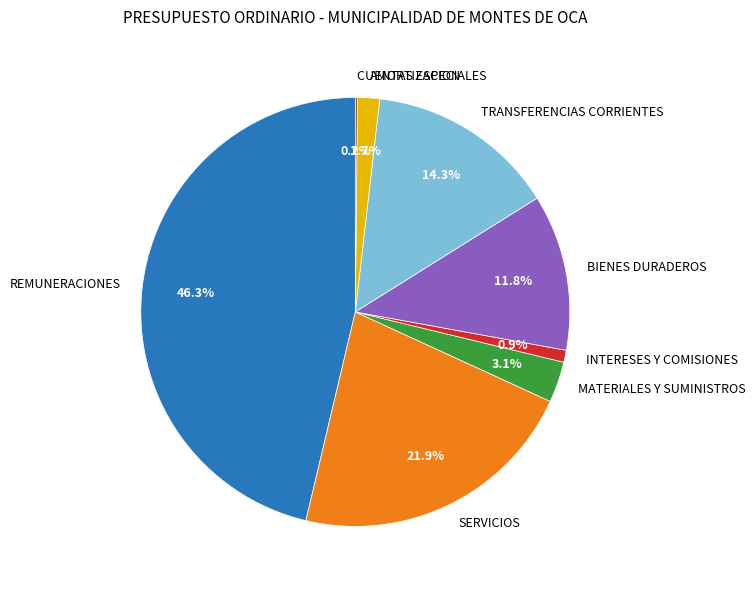

Is there a majority slice in this chart?

No